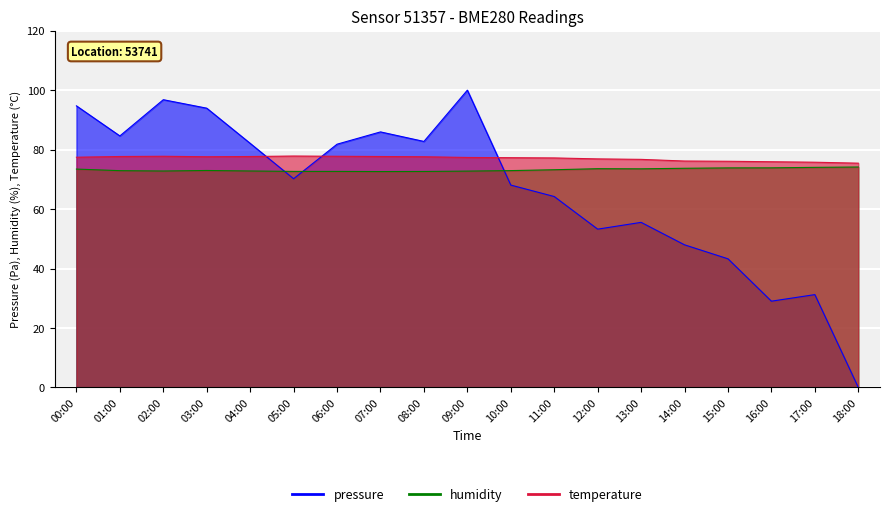

Which has a higher value, 03:00 or 12:00?

03:00